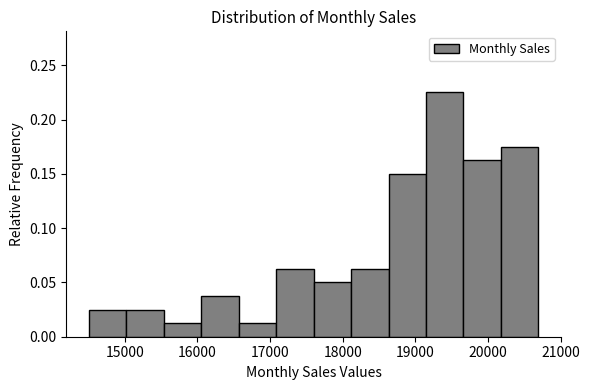

Which range on the x-axis has the tallest bar?

19100 to 19700